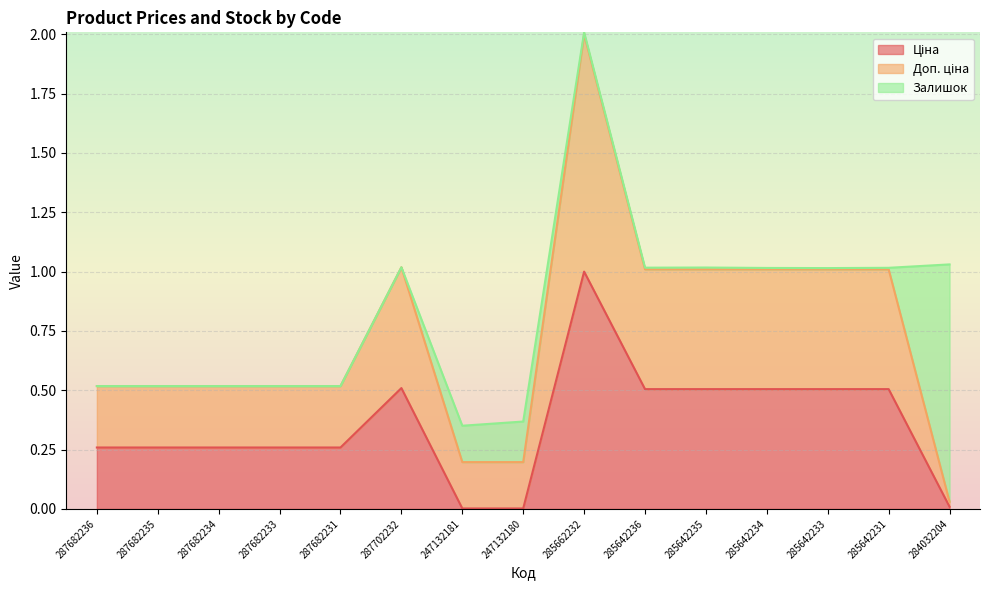

True or false: Ціна and Доп. ціна intersect in this chart.

False